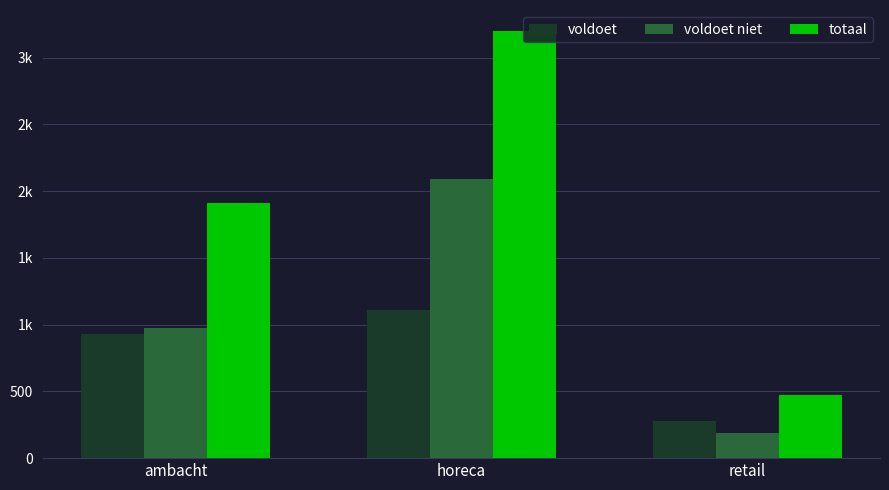

Does the chart contain stacked bars?

No